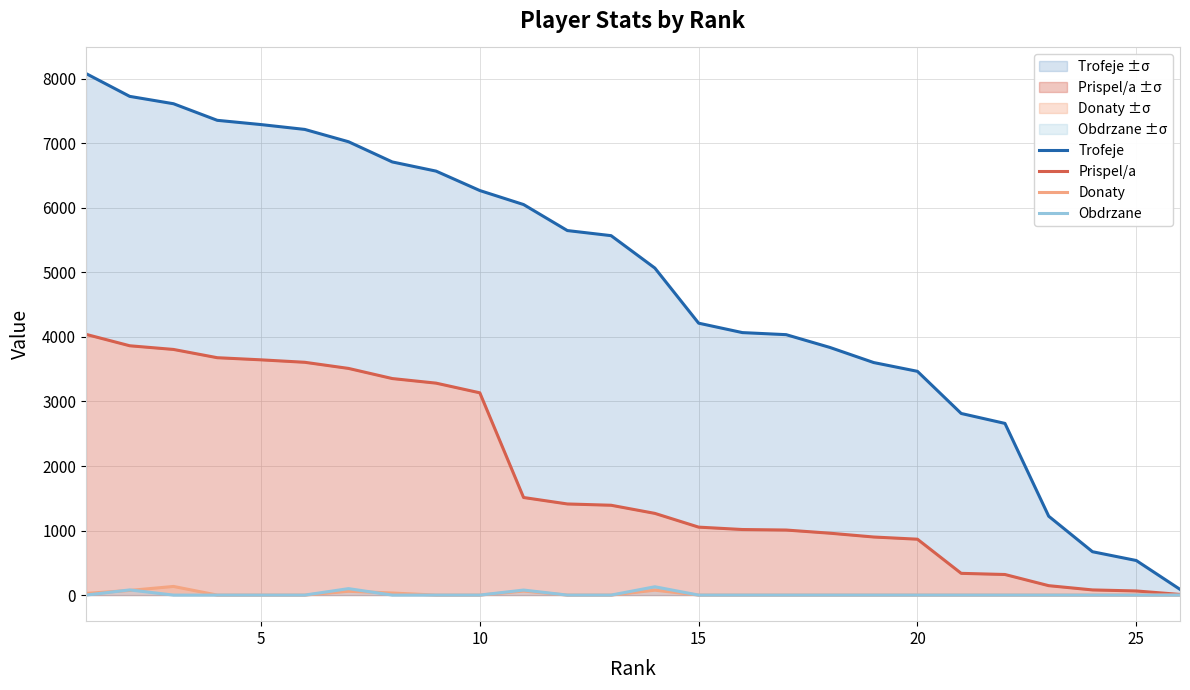

What is the highest value of the Prispel/a series?

4040